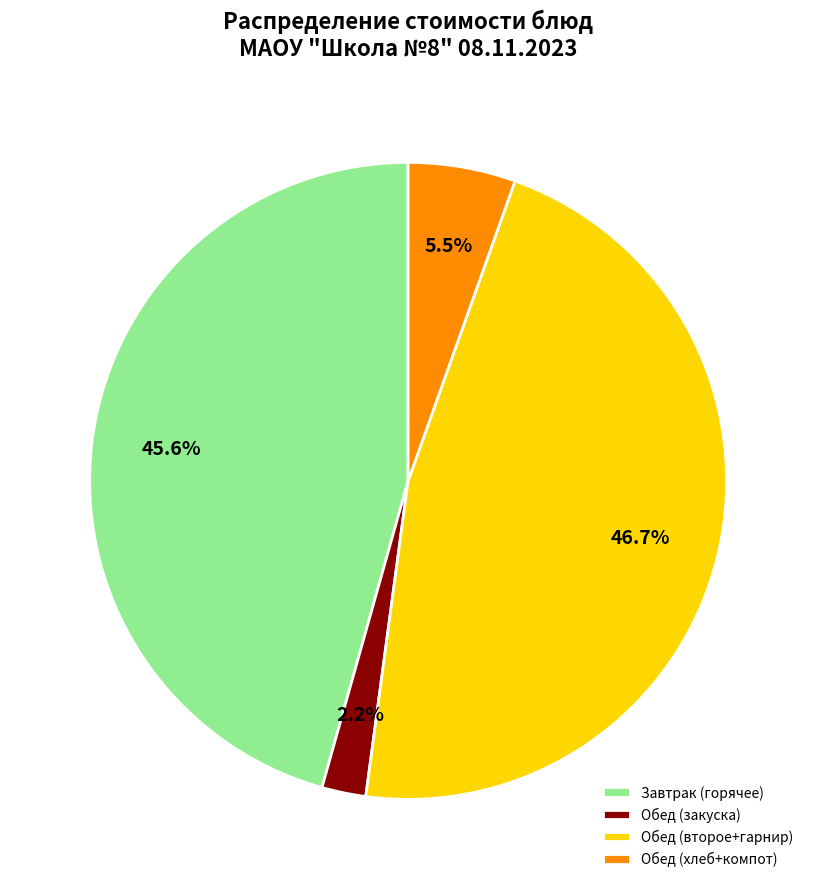

Which has a higher value, Обед (второе+гарнир) or Обед (закуска)?

Обед (второе+гарнир)